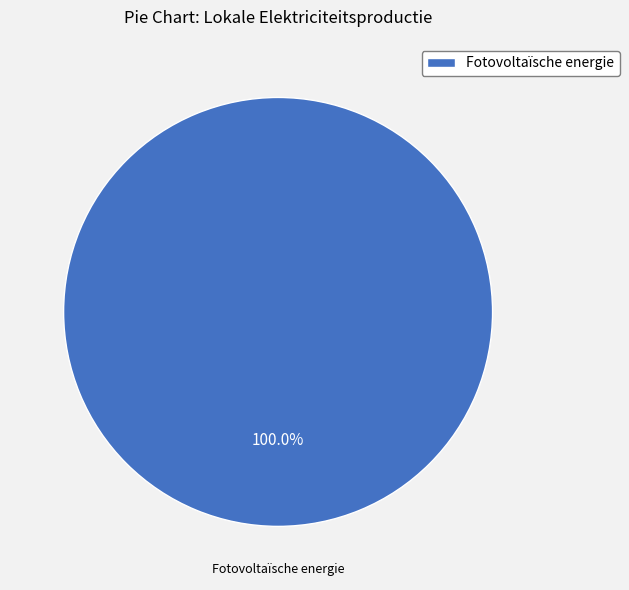

Which slice represents more than half of the pie?

Fotovoltaïsche energie